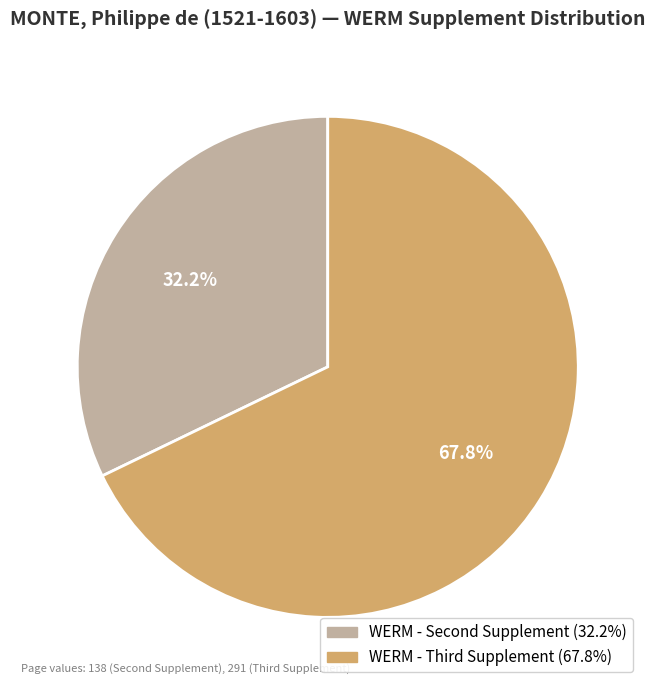

To the nearest percent, what is the difference between the largest and smallest slice percentages?

36%